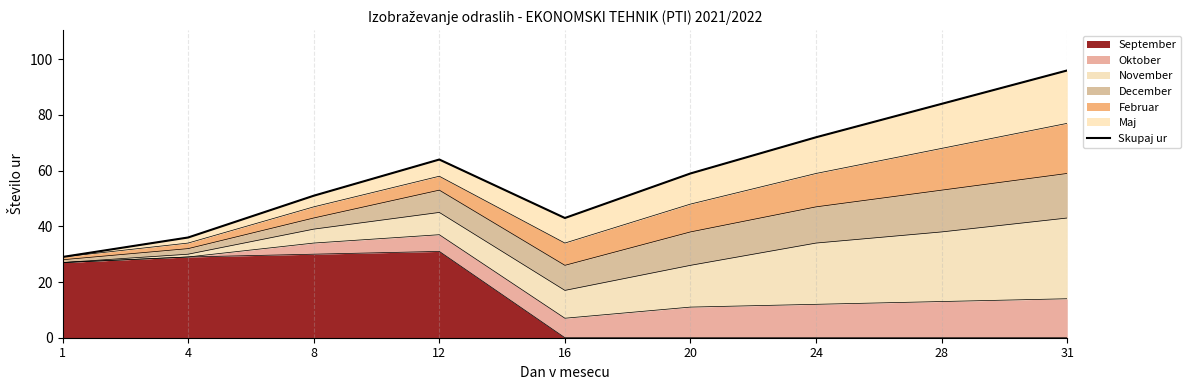

What is the value of the 7th point from the left?

72